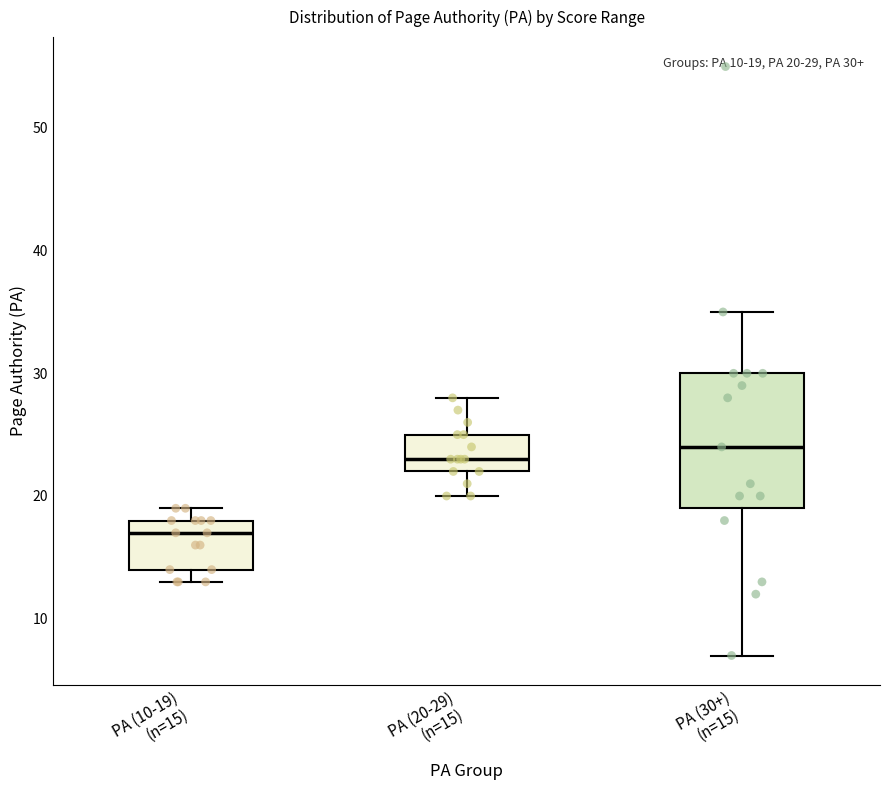

Which box has the lowest median line?

PA (10-19) (n=15)